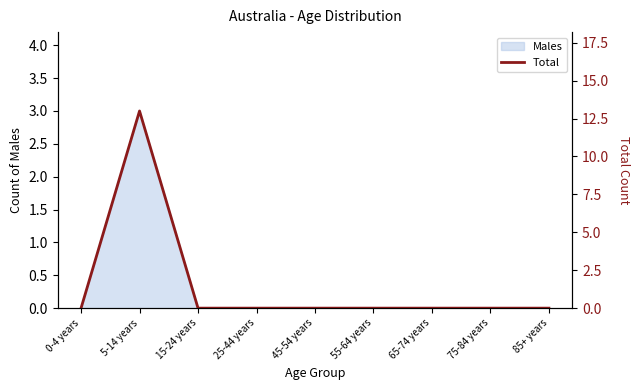

Rank the categories by value from highest to lowest.

5-14 years, 0-4 years, 15-24 years, 25-44 years, 45-54 years, 55-64 years, 65-74 years, 75-84 years, 85+ years